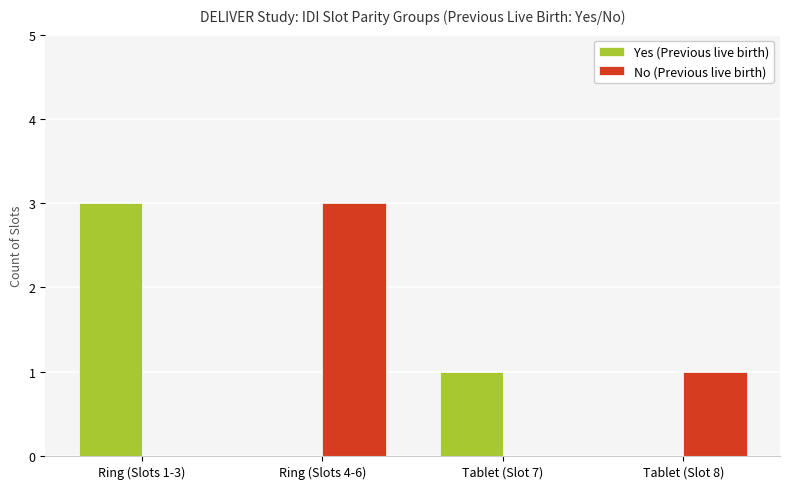

What is the average value of the Yes (Previous live birth) series?

1